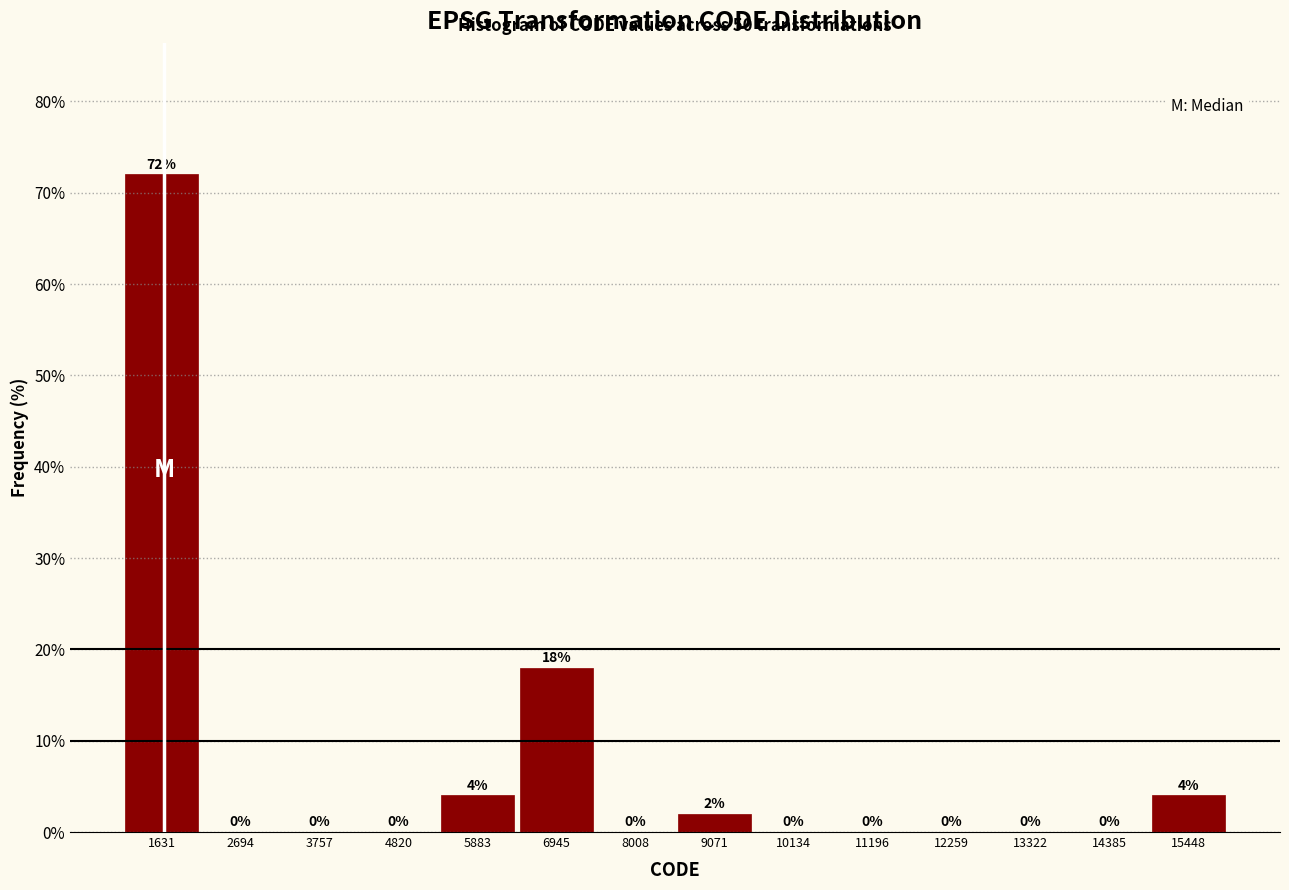

Reading left to right, list every bar in this chart as the range it spans on the x-axis followed by its height. The bar edges are not printed on the chart, so give them approximately, as read against the axis.

1200 to 2200: 72
2200 to 3200: 0
3200 to 4200: 0
4200 to 5400: 0
5400 to 6400: 4
6400 to 7400: 18
7400 to 8600: 0
8600 to 9600: 2
9600 to 10600: 0
10600 to 11800: 0
11800 to 12800: 0
12800 to 13800: 0
13800 to 15000: 0
15000 to 16000: 4